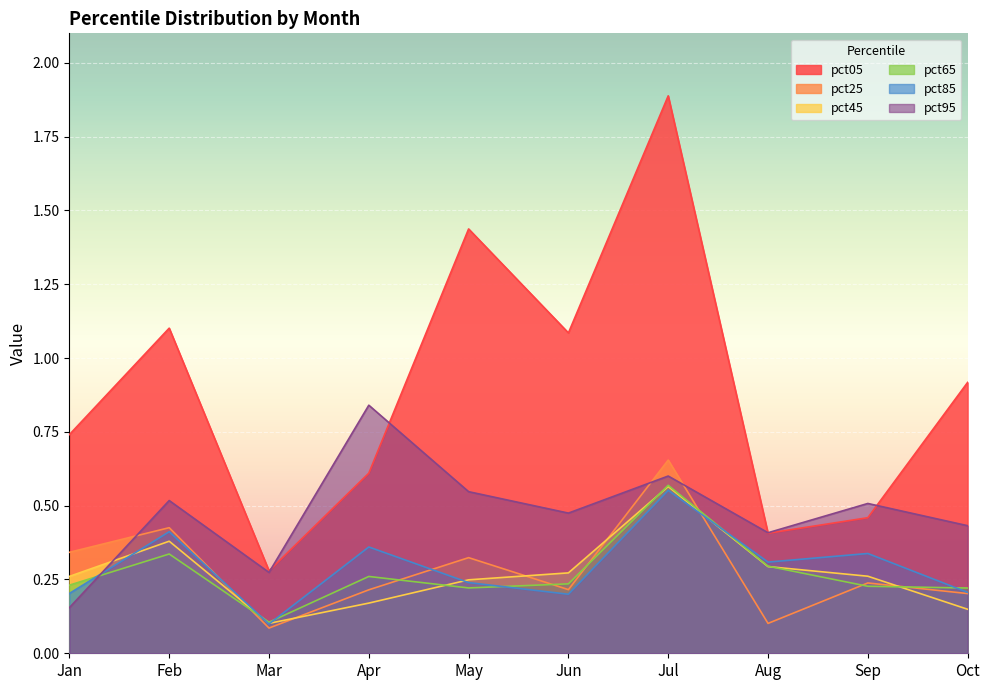

What is the lowest value of the pct25 series?

0.1